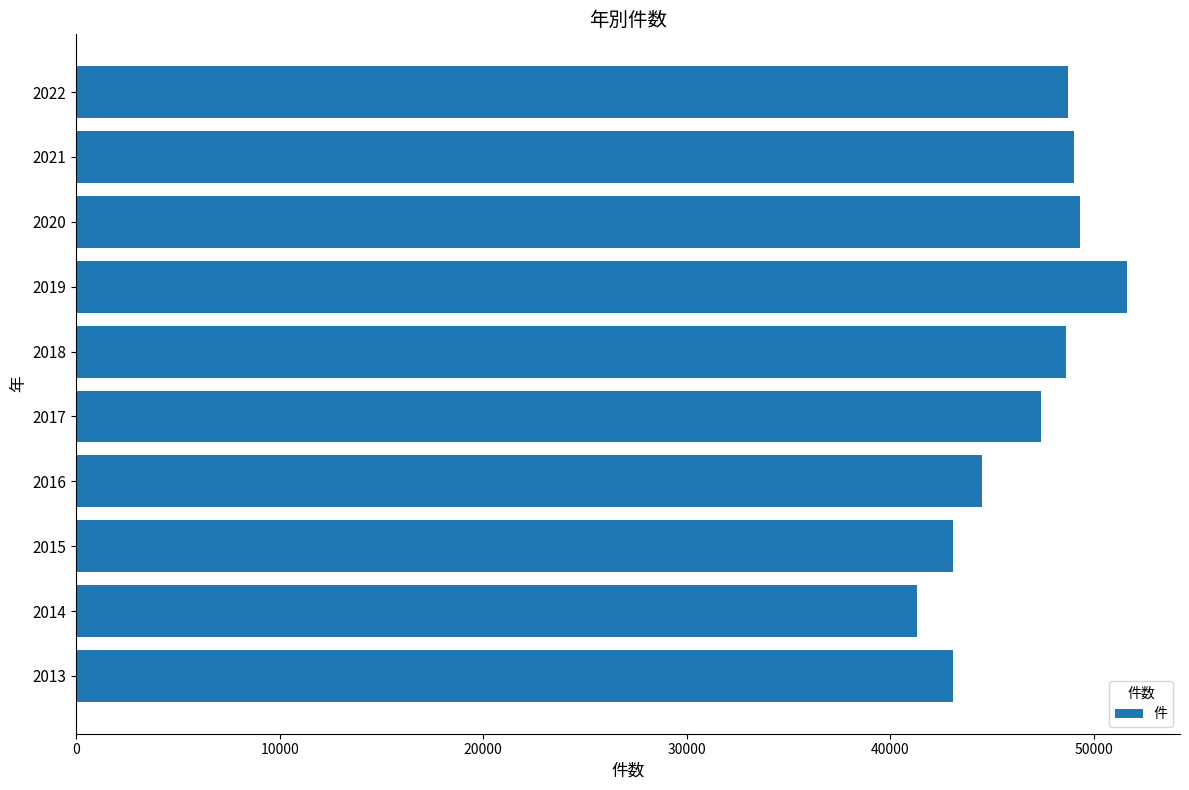

Are the bars grouped side by side (vs. stacked)?

No